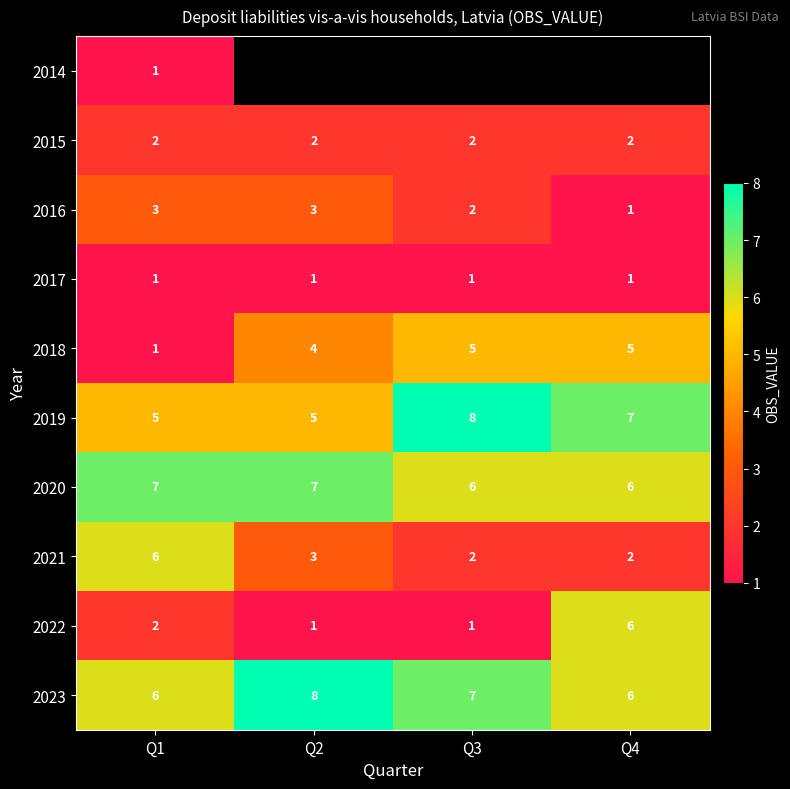

The 2022 series shows 0.6 at Q1. True or false?

False